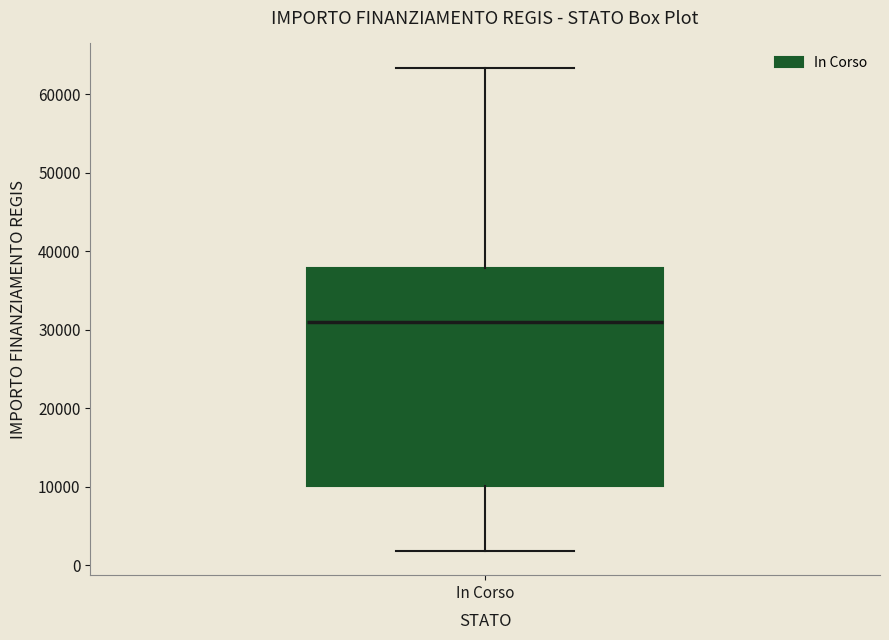

Transcribe this box plot: give where the median line is, the range the box spans, and where the two whiskers end, as read against the y-axis. The values are not printed on the chart, so give them approximately, as read against the axis.

median 31000, box 10000 to 38000, whiskers 2000 to 63000